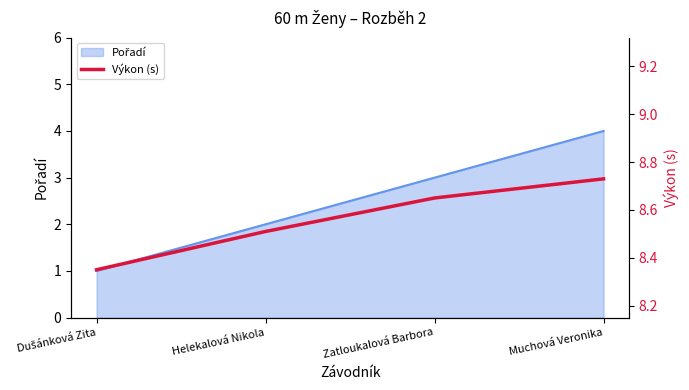

Is it true that the value at Dušánková Zita is 8.3?

True